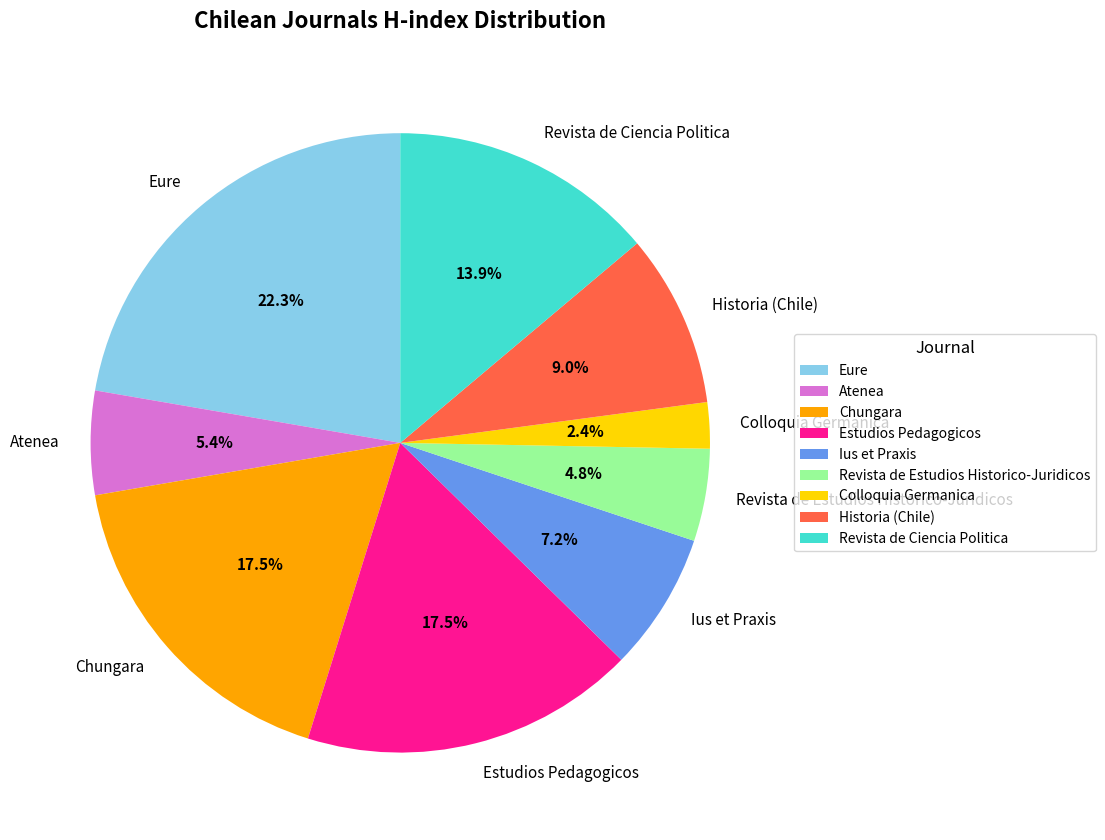

Is there a majority slice in this chart?

No